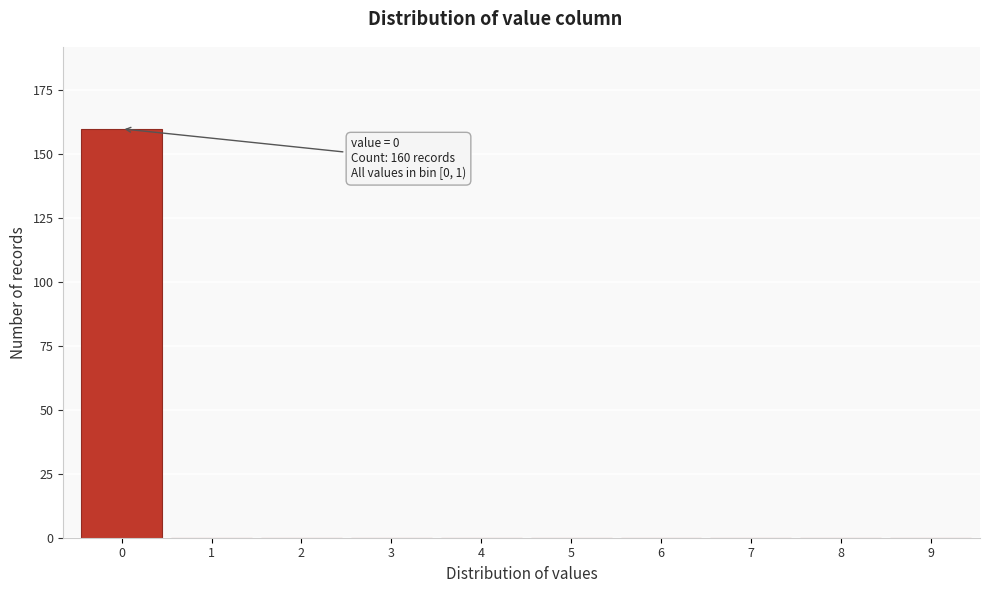

Reading left to right, what are all the values shown in this chart?

0=160	1=0	2=0	3=0	4=0	5=0	6=0	7=0	8=0	9=0